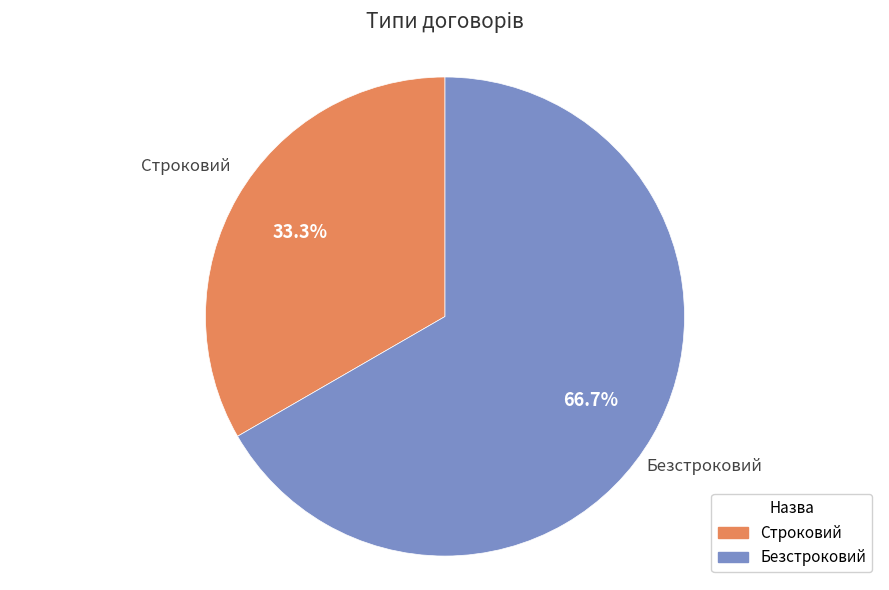

Which slice represents more than half of the pie?

Безстроковий